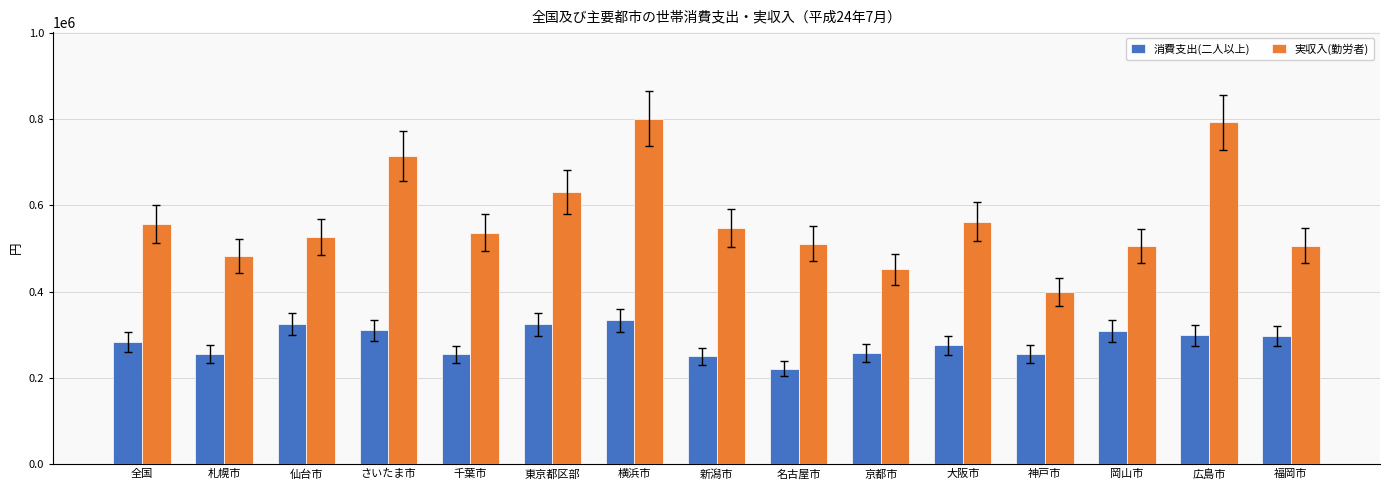

What is the approximate value of 実収入(勤労者) at 千葉市?

536405